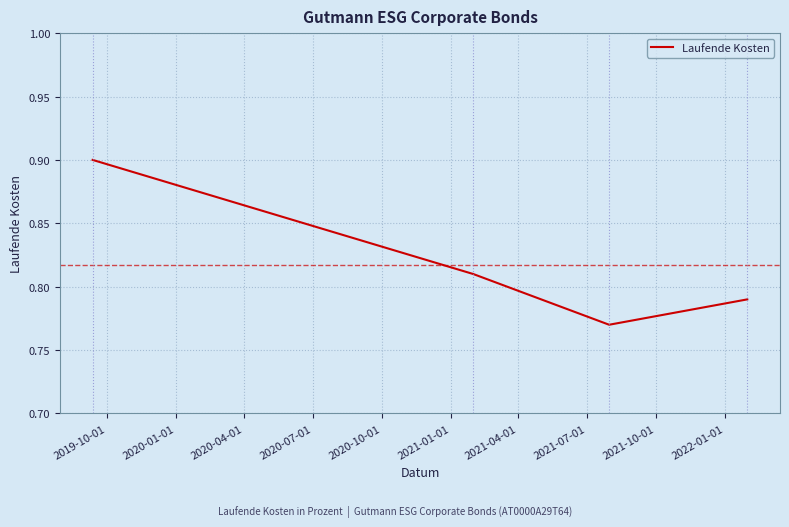

True or false: the data has more than 0 interior local peaks.

False